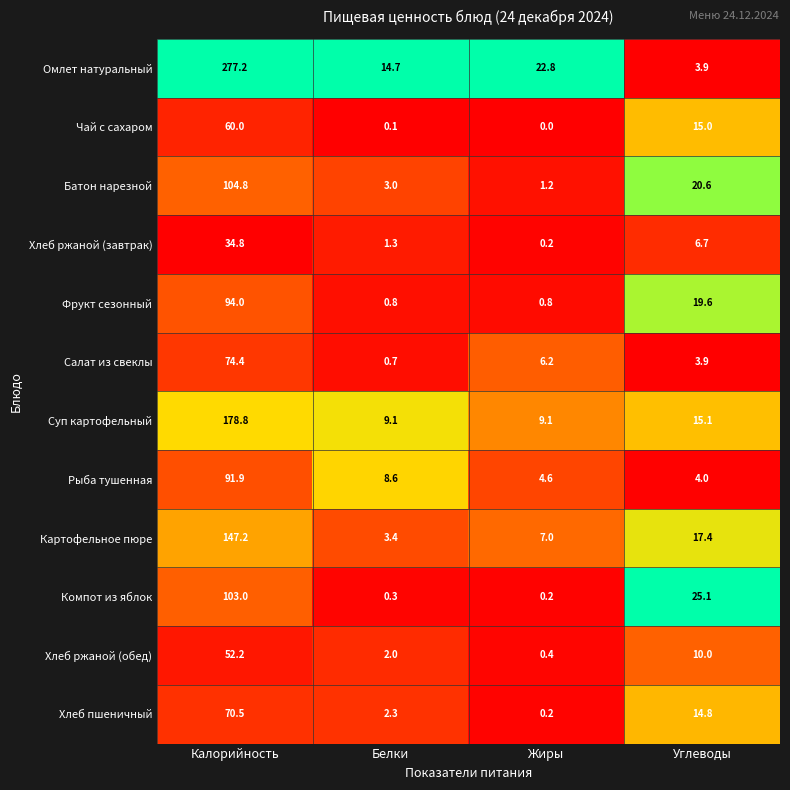

Count the number of categories in the chart.

4